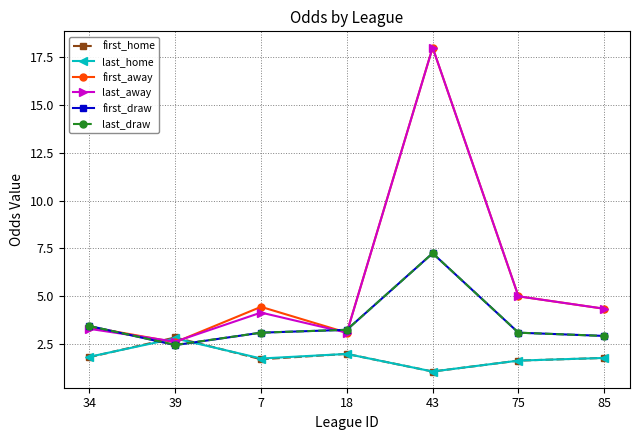

What position from the right is 34?

7